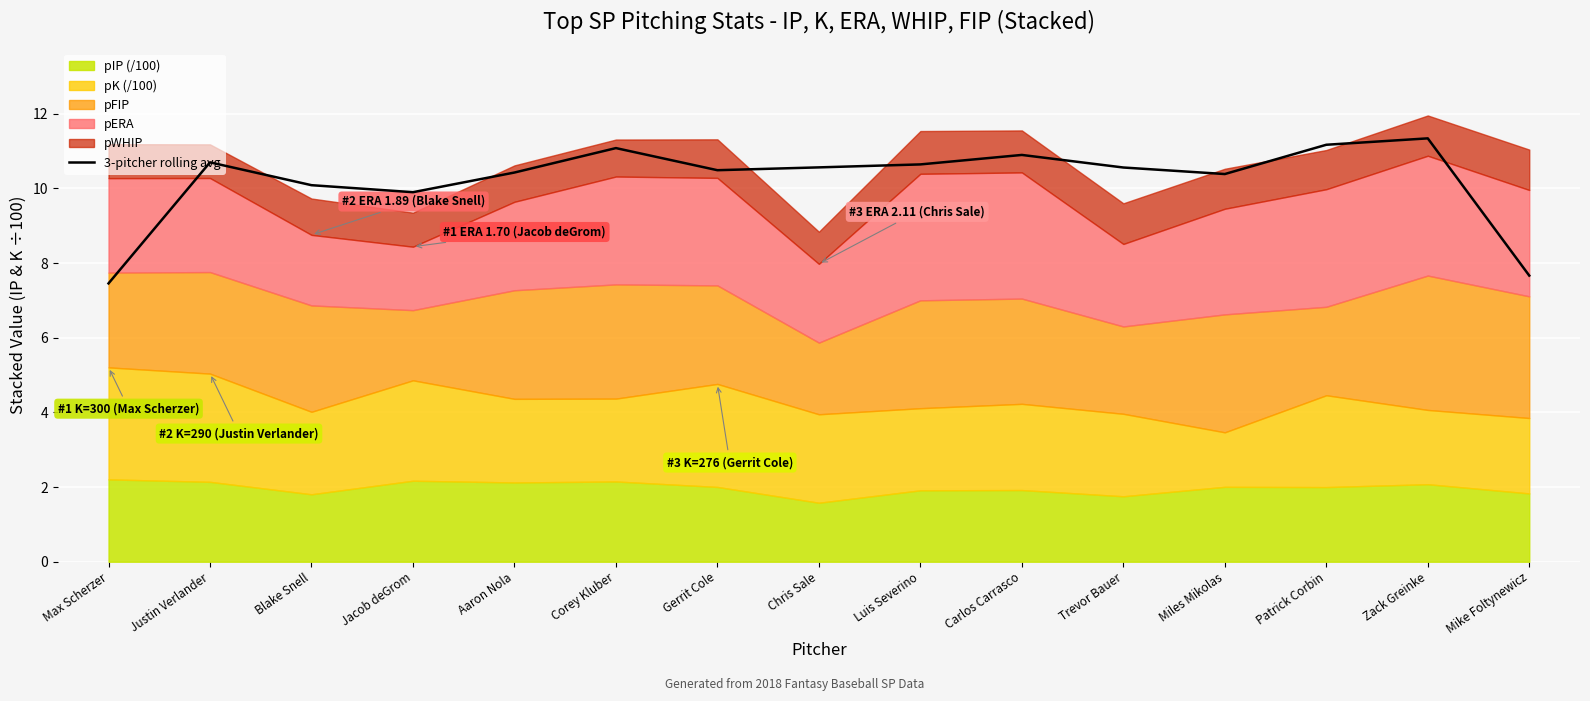

What is the greatest value displayed?

11.3